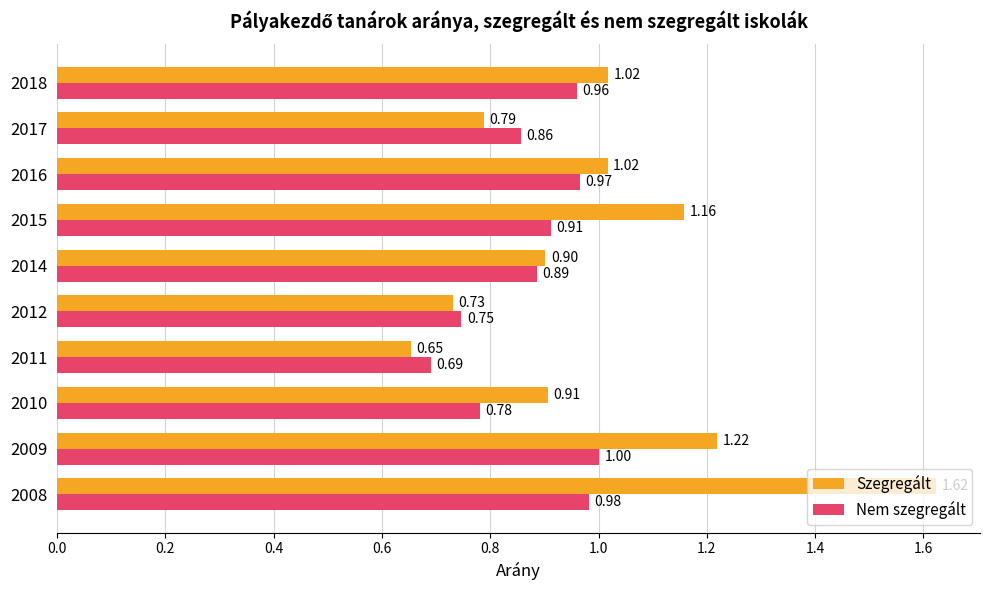

At how many categories does at least one series exceed 0?

10